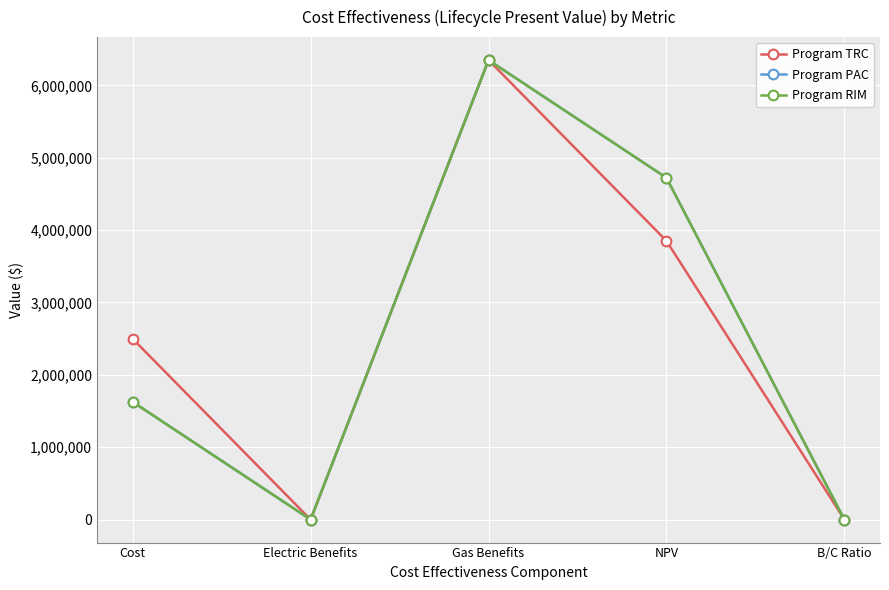

Reading left to right, list all the values displayed in this chart.

Program TRC: Cost=2497991.6	Electric Benefits=0.0	Gas Benefits=6348513.2	NPV=3850521.6	B/C Ratio=2.5
Program PAC: Cost=1626752.6	Electric Benefits=0.0	Gas Benefits=6348513.2	NPV=4721760.7	B/C Ratio=3.9
Program RIM: Cost=1626752.6	Electric Benefits=0.0	Gas Benefits=6348513.2	NPV=4721760.7	B/C Ratio=3.9